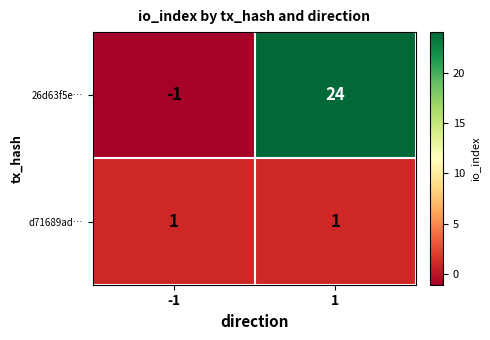

Reading left to right, what are all the values shown in this chart?

26d63f5e…: -1	24
d71689ad…: 1	1